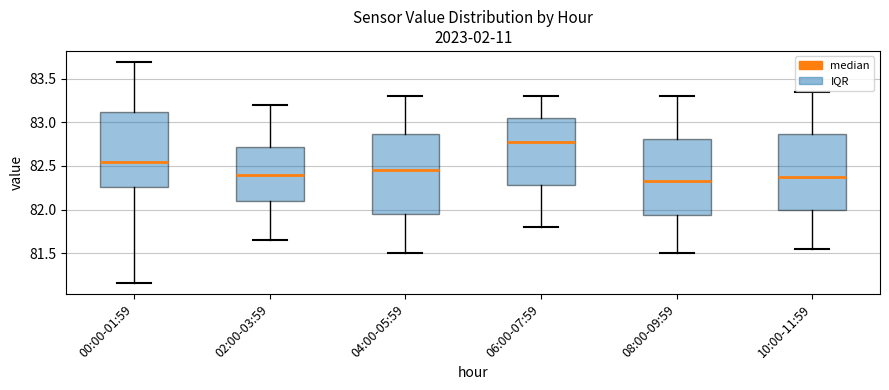

Reading left to right, transcribe this box plot: for each box, give where its median line is, the range the box spans, and where its two whiskers end, as read against the y-axis. The values are not printed on the chart, so give them approximately, as read against the axis.

00:00-01:59: median 82.55, box 82.25 to 83.10, whiskers 81.15 to 83.70
02:00-03:59: median 82.40, box 82.10 to 82.70, whiskers 81.65 to 83.20
04:00-05:59: median 82.45, box 81.95 to 82.85, whiskers 81.50 to 83.30
06:00-07:59: median 82.80, box 82.30 to 83.05, whiskers 81.80 to 83.30
08:00-09:59: median 82.35, box 81.95 to 82.80, whiskers 81.50 to 83.30
10:00-11:59: median 82.40, box 82.00 to 82.85, whiskers 81.55 to 83.35